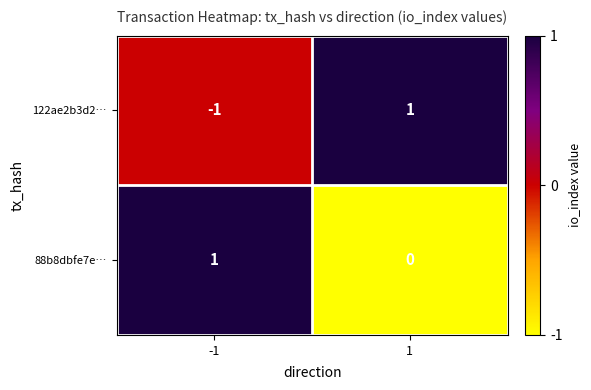

At which category is the sum across all series the highest?

1